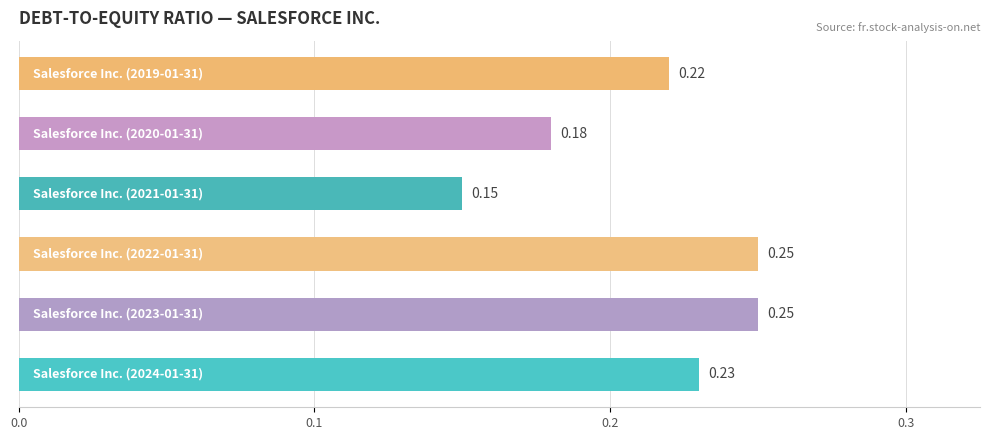

What is the sum of all values?

1.3